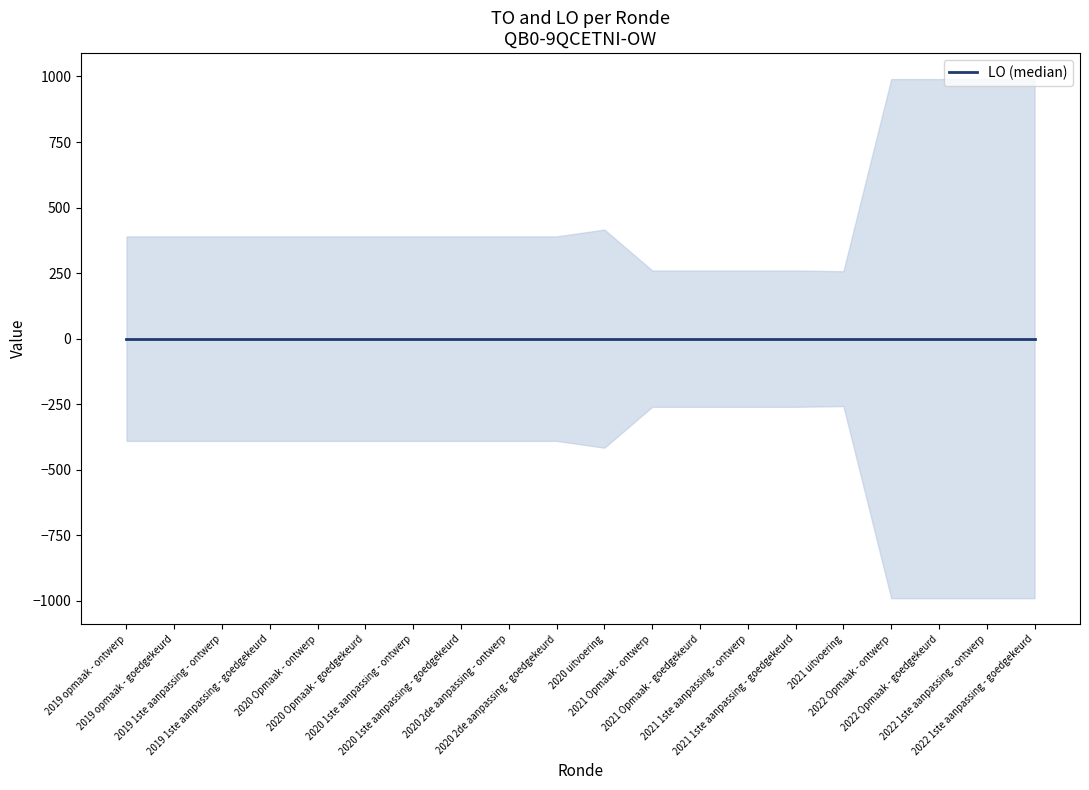

How many interior local valleys does the TO series have?

1